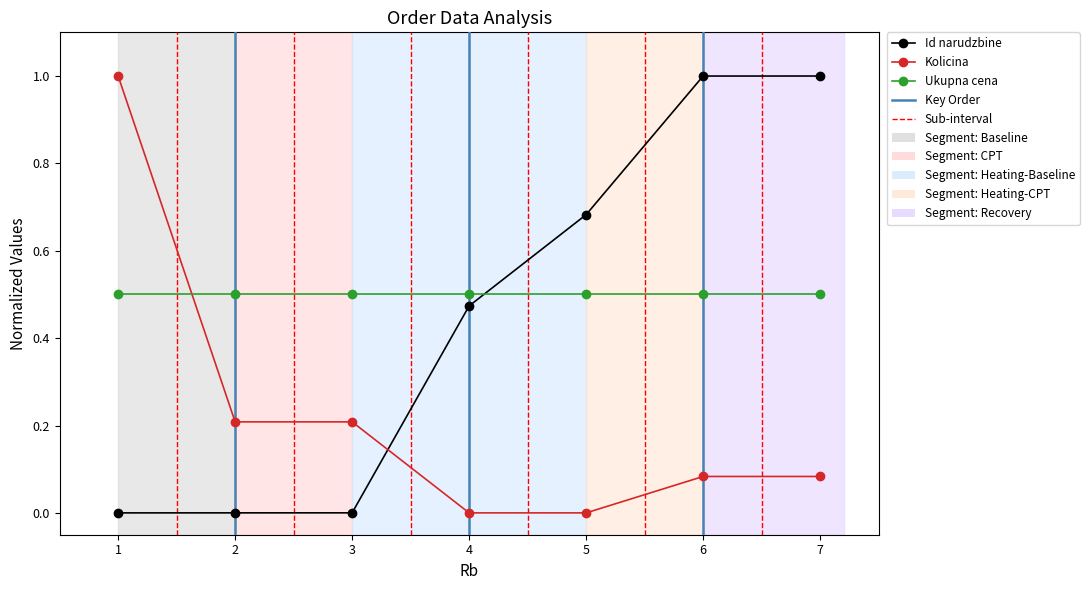

List the series in order of their overall mean, highest first.

Ukupna cena, Id narudzbine, Kolicina